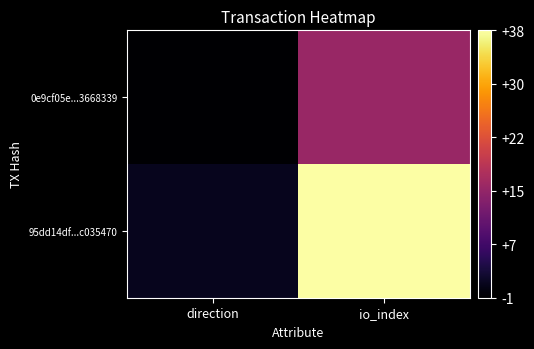

Which series has the largest total across all categories?

95dd14df...c035470